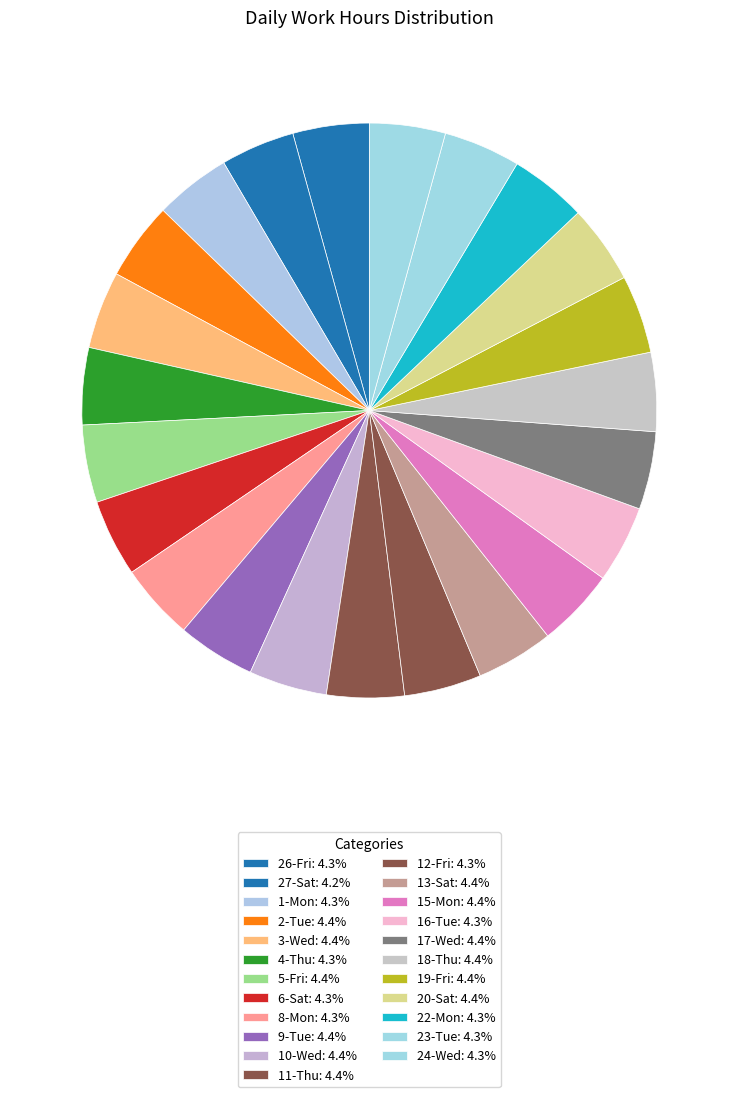

Count the number of slices in the pie.

23